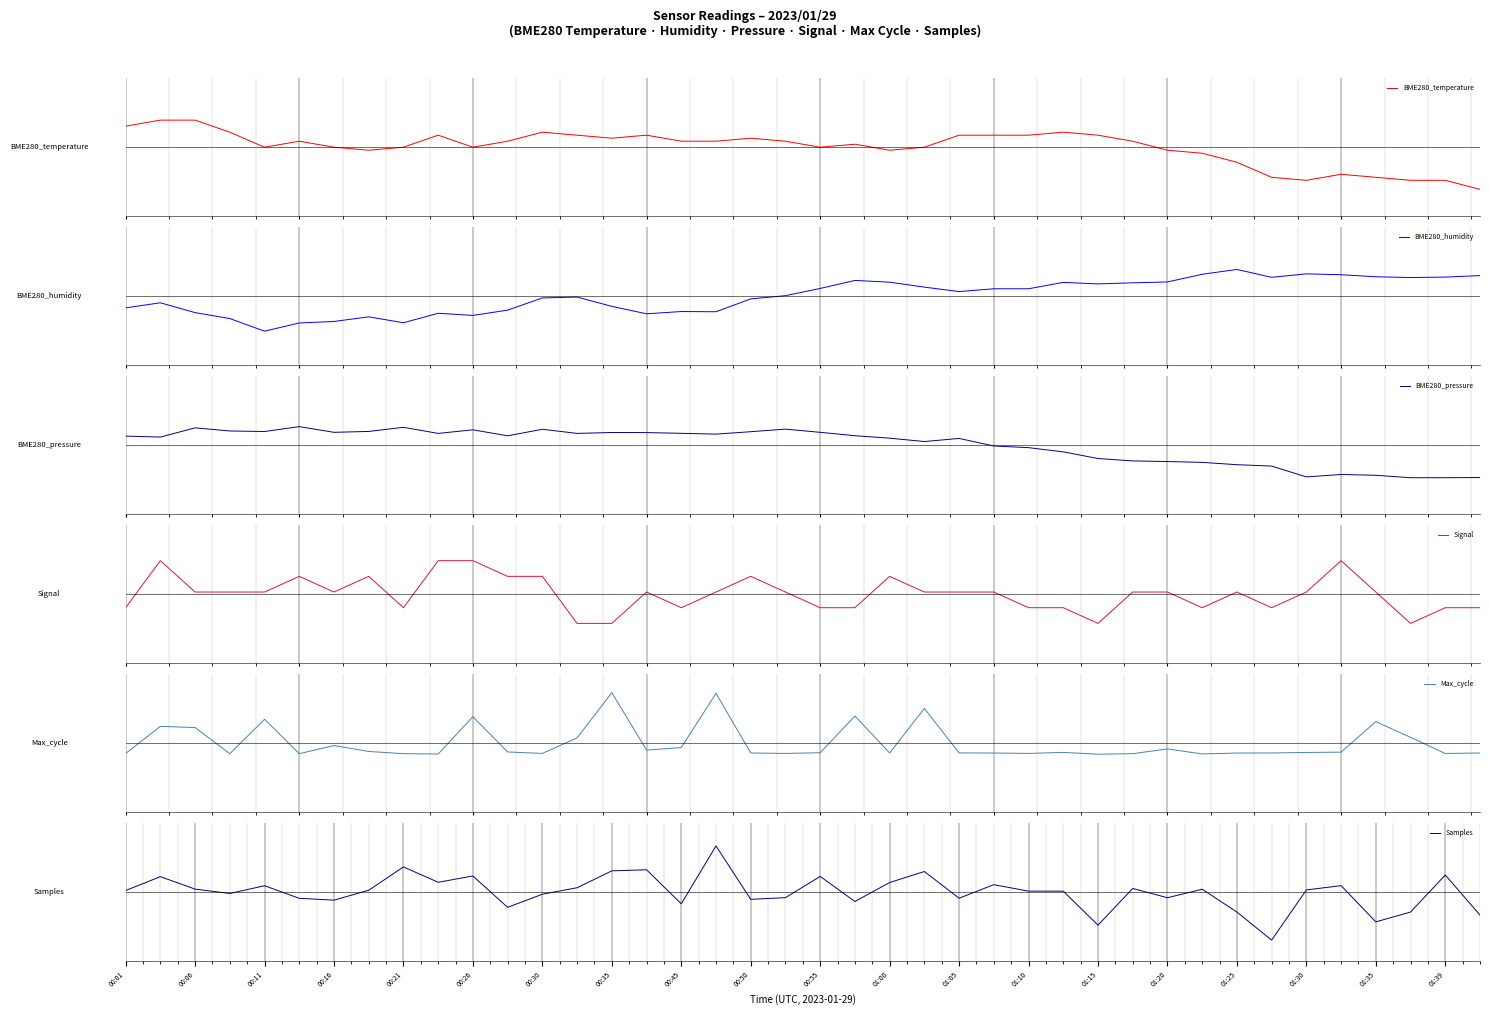

True or false: BME280_temperature has a value of 0.3 at 01:20.

False